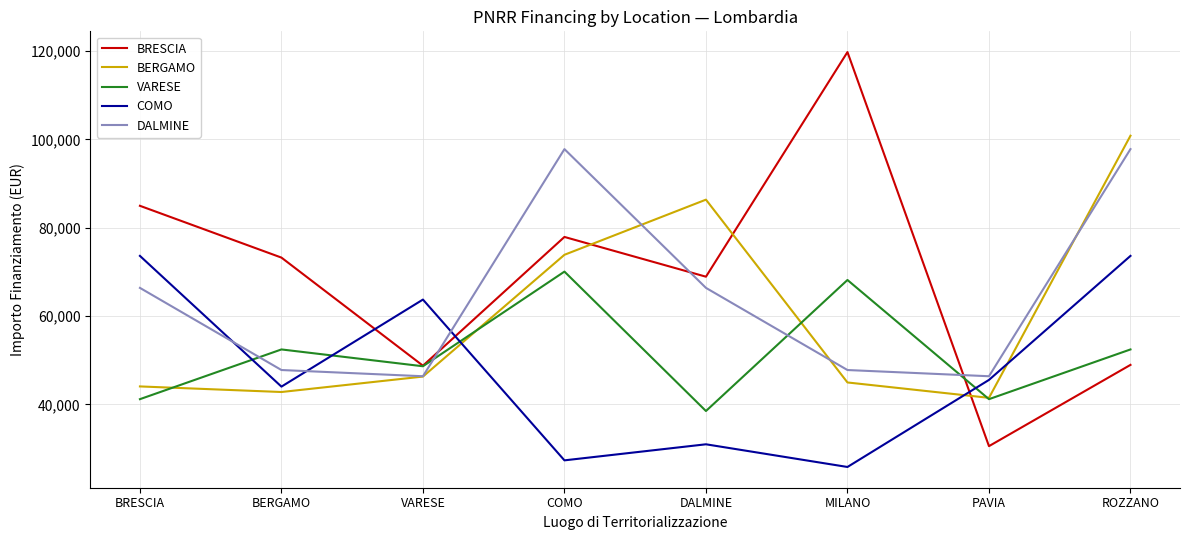

What is the average value of the COMO series?

48096.6